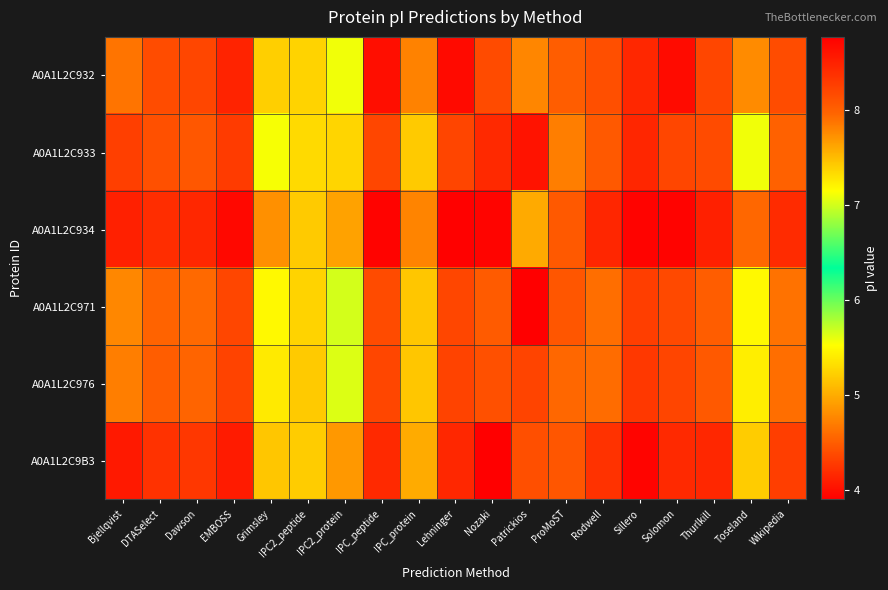

Reading left to right, transcribe all the data shown in this chart.

A0A1L2C932: Bjellqvist=7.9	DTASelect=8.2	Dawson=8.2	EMBOSS=8.5	Grimsley=7.4	IPC2_peptide=7.4	IPC2_protein=7.1	IPC_peptide=8.7	IPC_protein=7.8	Lehninger=8.7	Nozaki=8.2	Patrickios=4.8	ProMoST=8.0	Rodwell=8.1	Sillero=8.4	Solomon=8.7	Thurlkill=8.2	Toseland=7.8	Wikipedia=8.2
A0A1L2C933: Bjellqvist=8.3	DTASelect=8.1	Dawson=8.1	EMBOSS=8.3	Grimsley=7.1	IPC2_peptide=7.3	IPC2_protein=7.4	IPC_peptide=8.2	IPC_protein=7.4	Lehninger=8.2	Nozaki=8.4	Patrickios=4.0	ProMoST=7.8	Rodwell=8.1	Sillero=8.5	Solomon=8.2	Thurlkill=8.2	Toseland=7.1	Wikipedia=8.0
A0A1L2C934: Bjellqvist=8.5	DTASelect=8.4	Dawson=8.4	EMBOSS=8.7	Grimsley=7.7	IPC2_peptide=7.4	IPC2_protein=7.6	IPC_peptide=8.7	IPC_protein=7.8	Lehninger=8.8	Nozaki=8.7	Patrickios=5.0	ProMoST=8.1	Rodwell=8.5	Sillero=8.7	Solomon=8.7	Thurlkill=8.5	Toseland=8.0	Wikipedia=8.4
A0A1L2C971: Bjellqvist=7.8	DTASelect=8.0	Dawson=7.9	EMBOSS=8.2	Grimsley=7.2	IPC2_peptide=7.4	IPC2_protein=7.0	IPC_peptide=8.2	IPC_protein=7.4	Lehninger=8.2	Nozaki=8.0	Patrickios=3.9	ProMoST=8.1	Rodwell=7.9	Sillero=8.3	Solomon=8.2	Thurlkill=8.0	Toseland=7.2	Wikipedia=7.9
A0A1L2C976: Bjellqvist=7.8	DTASelect=8.0	Dawson=8.0	EMBOSS=8.2	Grimsley=7.2	IPC2_peptide=7.4	IPC2_protein=7.0	IPC_peptide=8.2	IPC_protein=7.4	Lehninger=8.2	Nozaki=8.1	Patrickios=4.3	ProMoST=8.0	Rodwell=7.9	Sillero=8.3	Solomon=8.2	Thurlkill=8.1	Toseland=7.2	Wikipedia=7.9
A0A1L2C9B3: Bjellqvist=8.6	DTASelect=8.4	Dawson=8.3	EMBOSS=8.6	Grimsley=7.4	IPC2_peptide=7.4	IPC2_protein=7.7	IPC_peptide=8.4	IPC_protein=7.6	Lehninger=8.4	Nozaki=8.8	Patrickios=4.4	ProMoST=8.1	Rodwell=8.4	Sillero=8.7	Solomon=8.4	Thurlkill=8.4	Toseland=7.4	Wikipedia=8.3